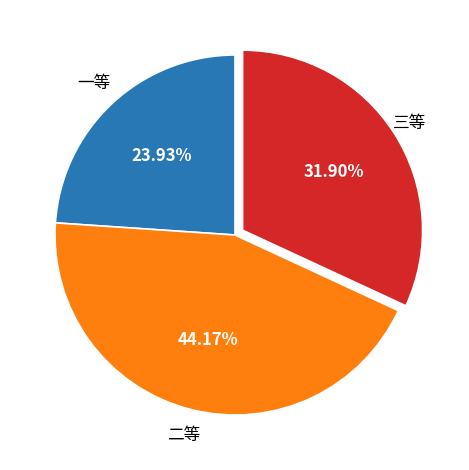

Is there a majority slice in this chart?

No